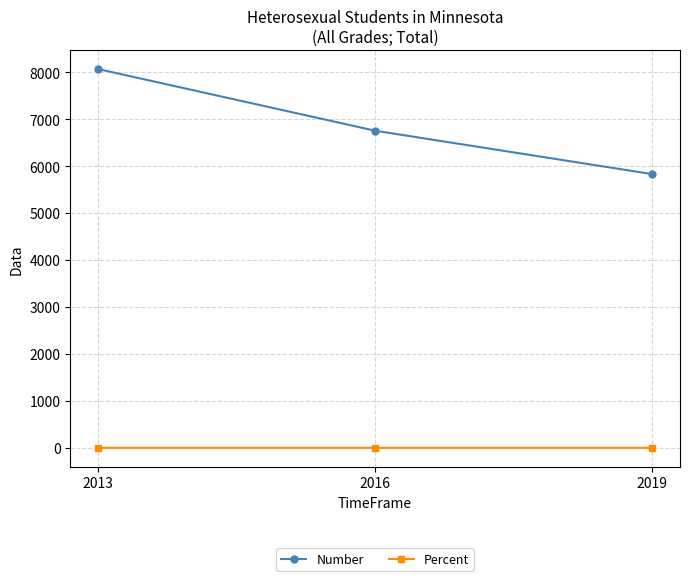

Where does the Number series first go above 6757?

2013